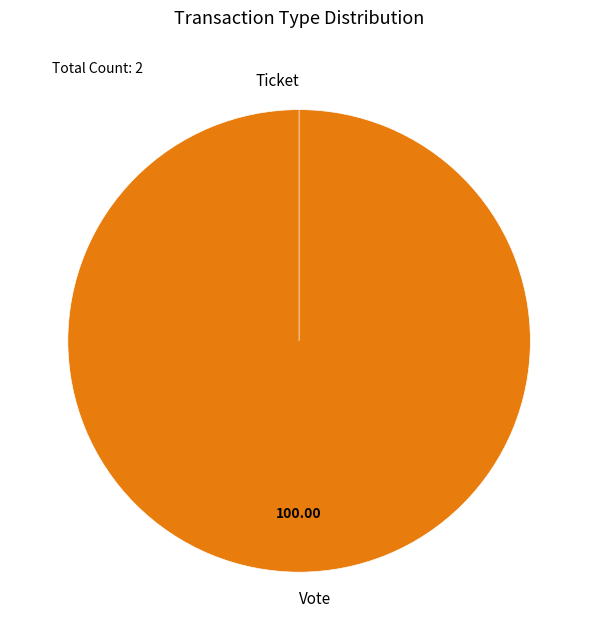

The Ticket slice represents 0% of the pie. True or false?

True